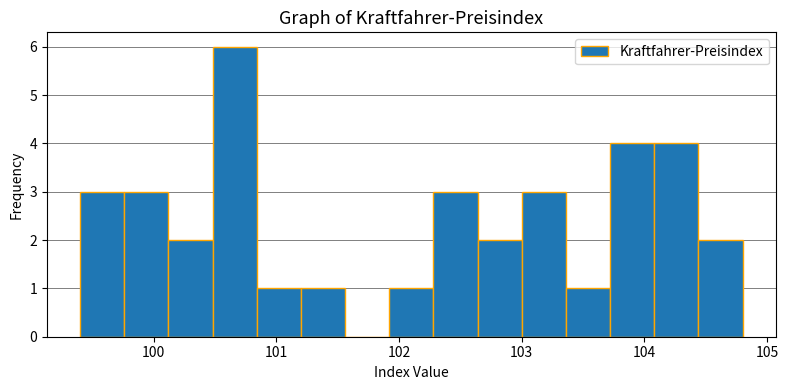

Read against the x-axis, roughly where is the centre of the tallest bar?

100.7